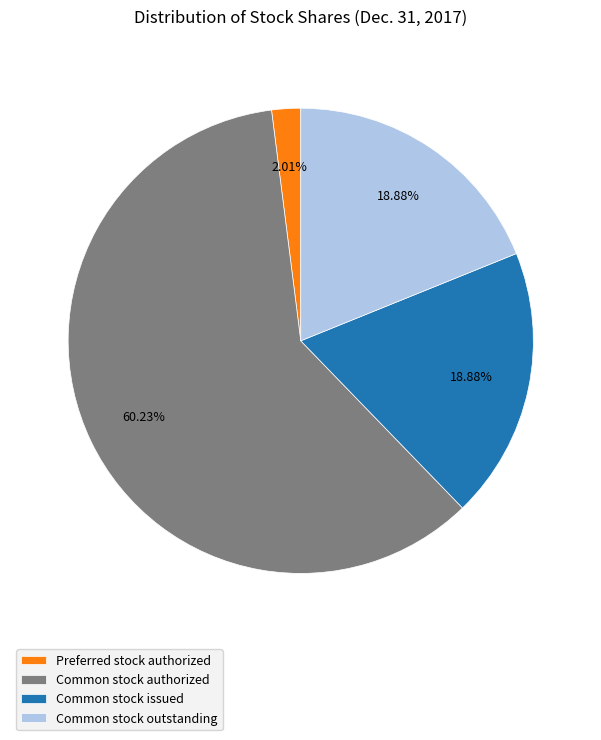

What is the largest slice in the pie chart?

Common stock authorized